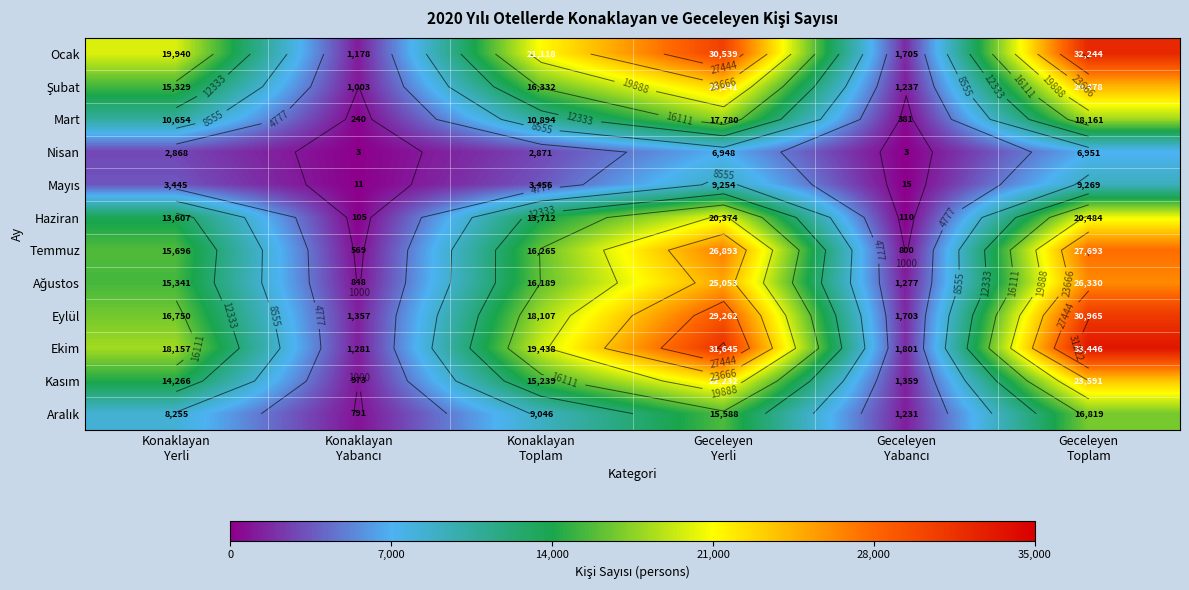

What is the difference between the Ağustos values at Geceleyen Yabancı and Konaklayan Yabancı?

429